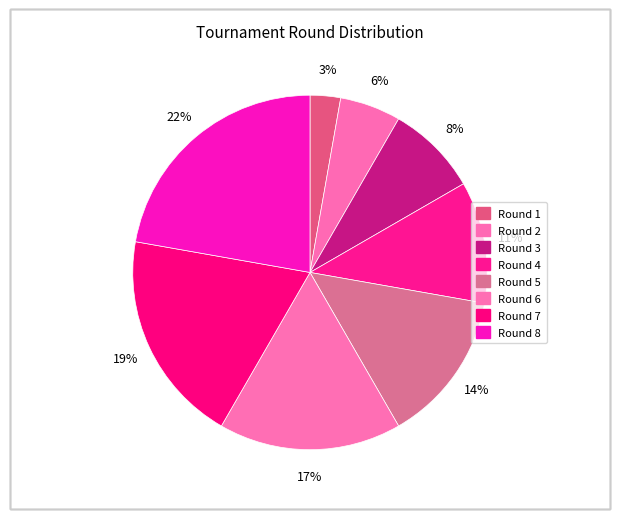

To the nearest percent, what is the difference between the Round 2 and Round 7 slice percentages?

14%